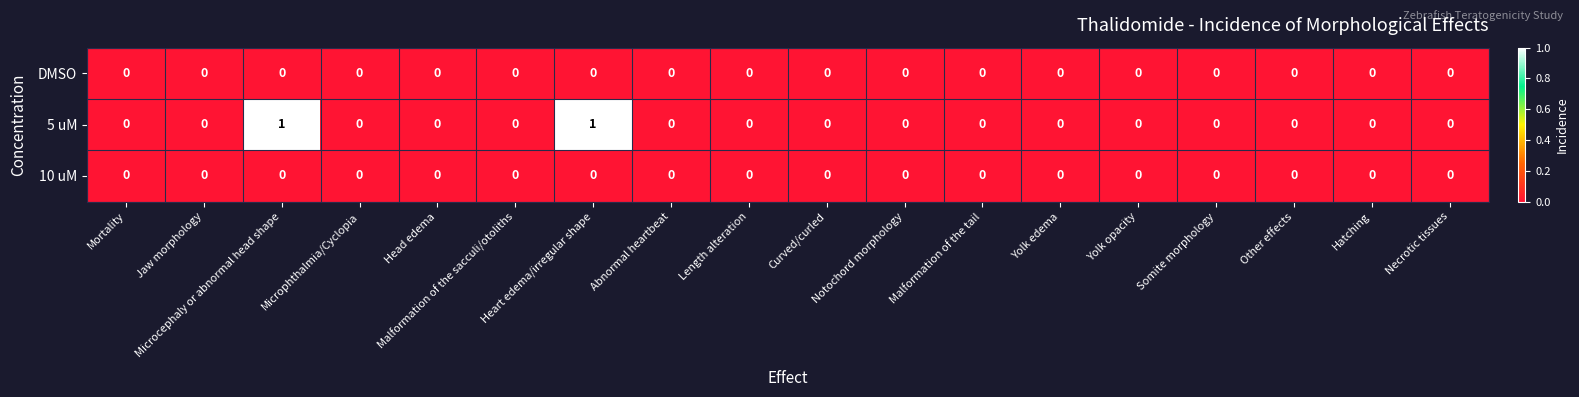

Which series has the largest total across all categories?

5 uM